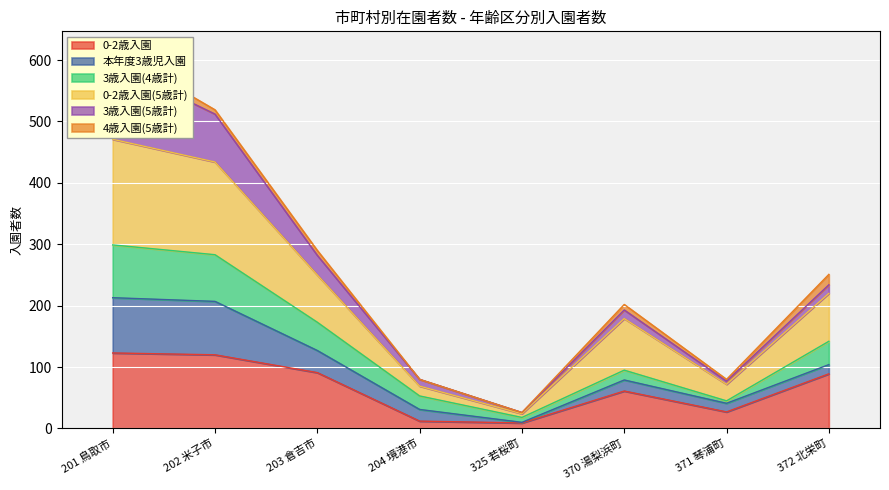

At which category does the chart reach its peak across all series?

201 鳥取市